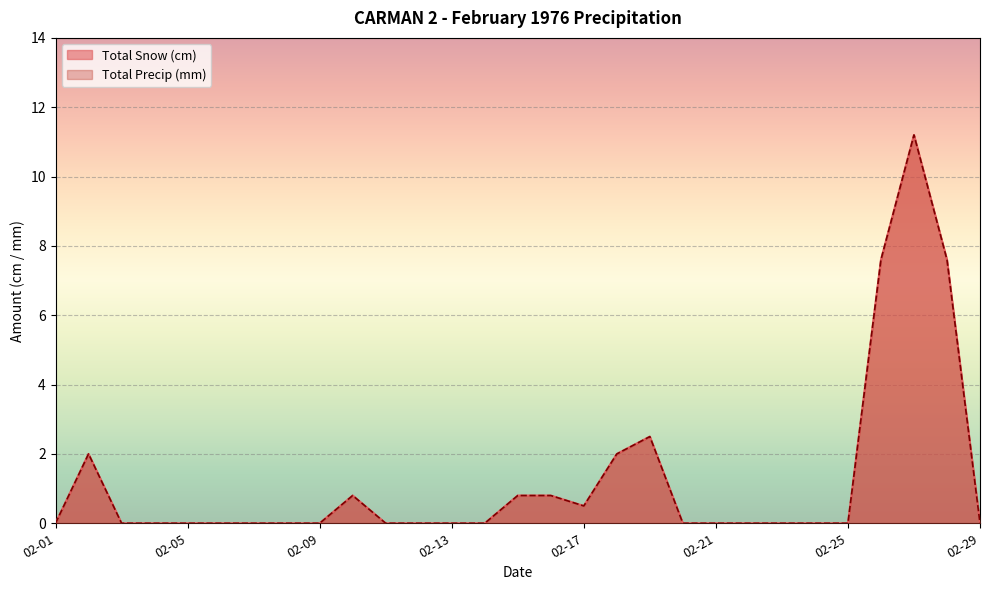

Does the chart display data point markers on the line(s)?

No